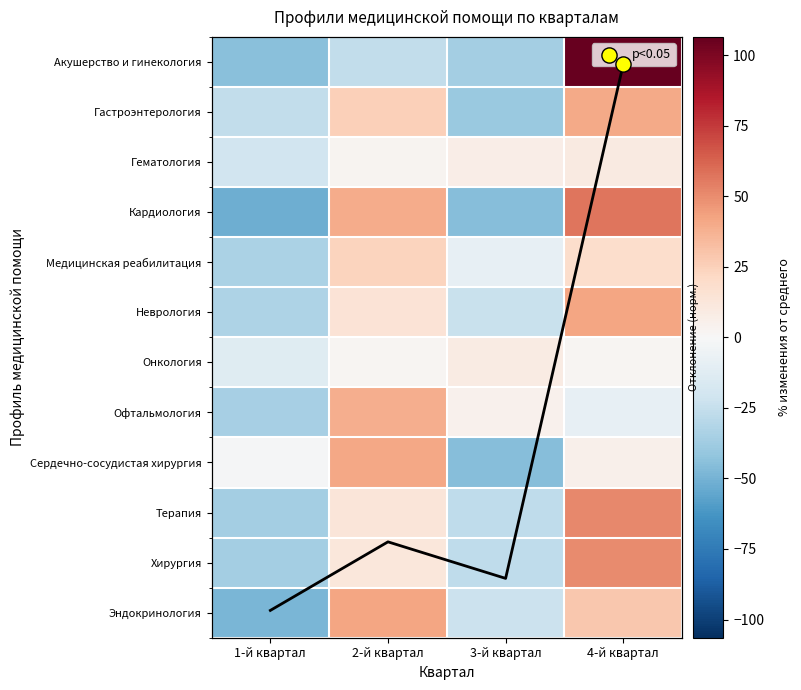

Between 2-й квартал and 3-й квартал, which is larger?

2-й квартал